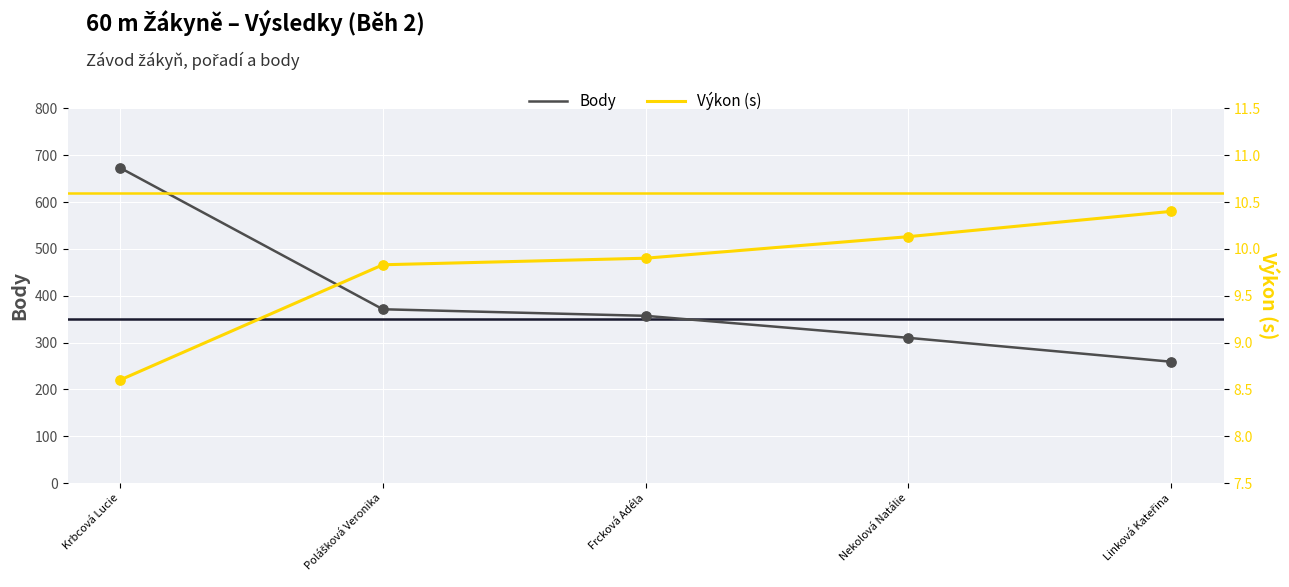

What is the total value across all series at Nekolová Natálie?

320.1